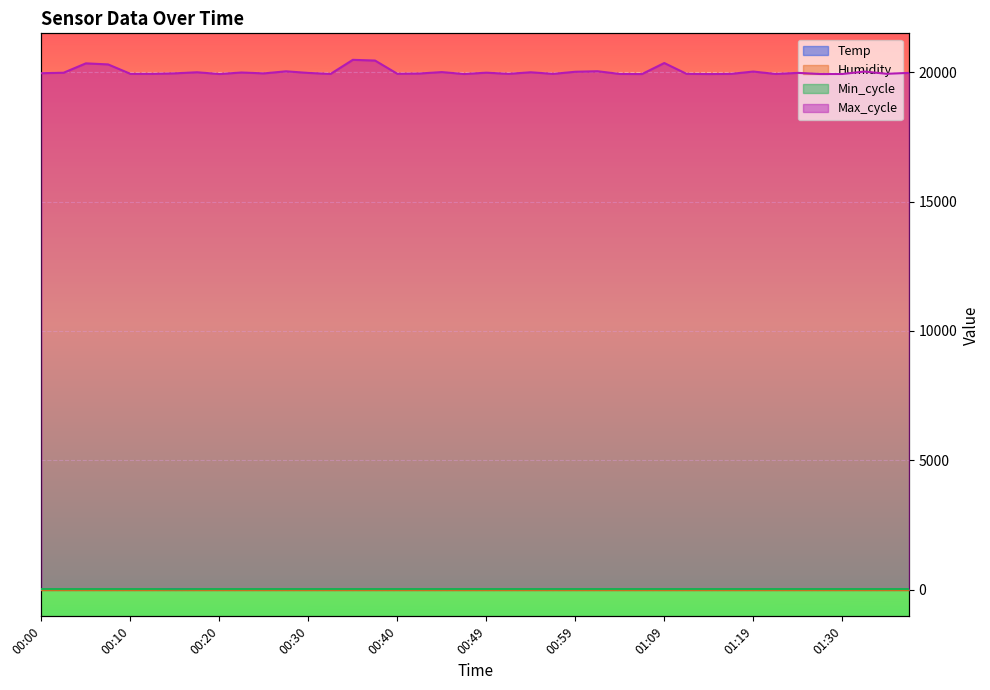

Which series has the largest total across all categories?

Max_cycle